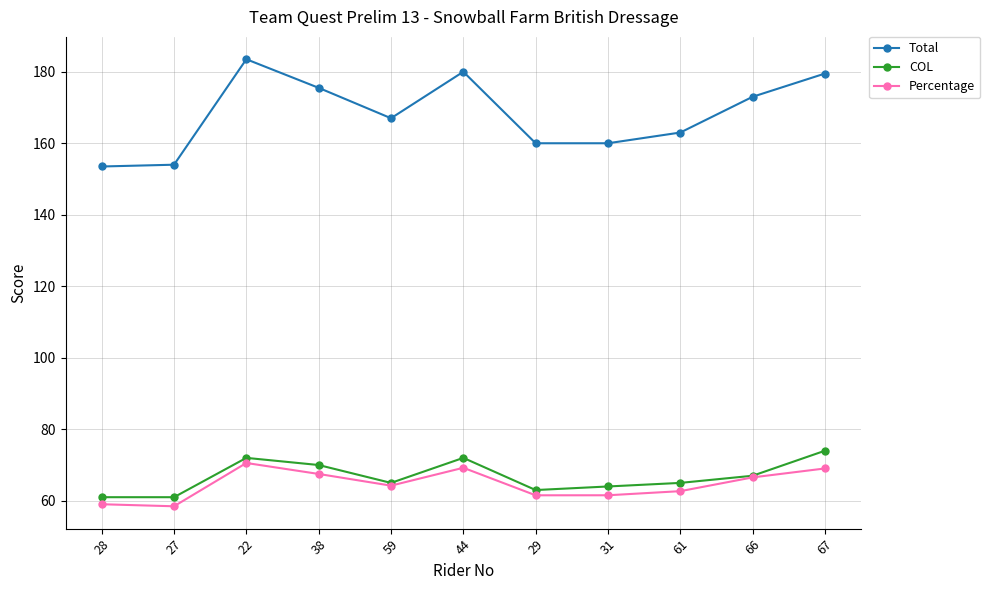

At which label does COL first exceed 65?

22